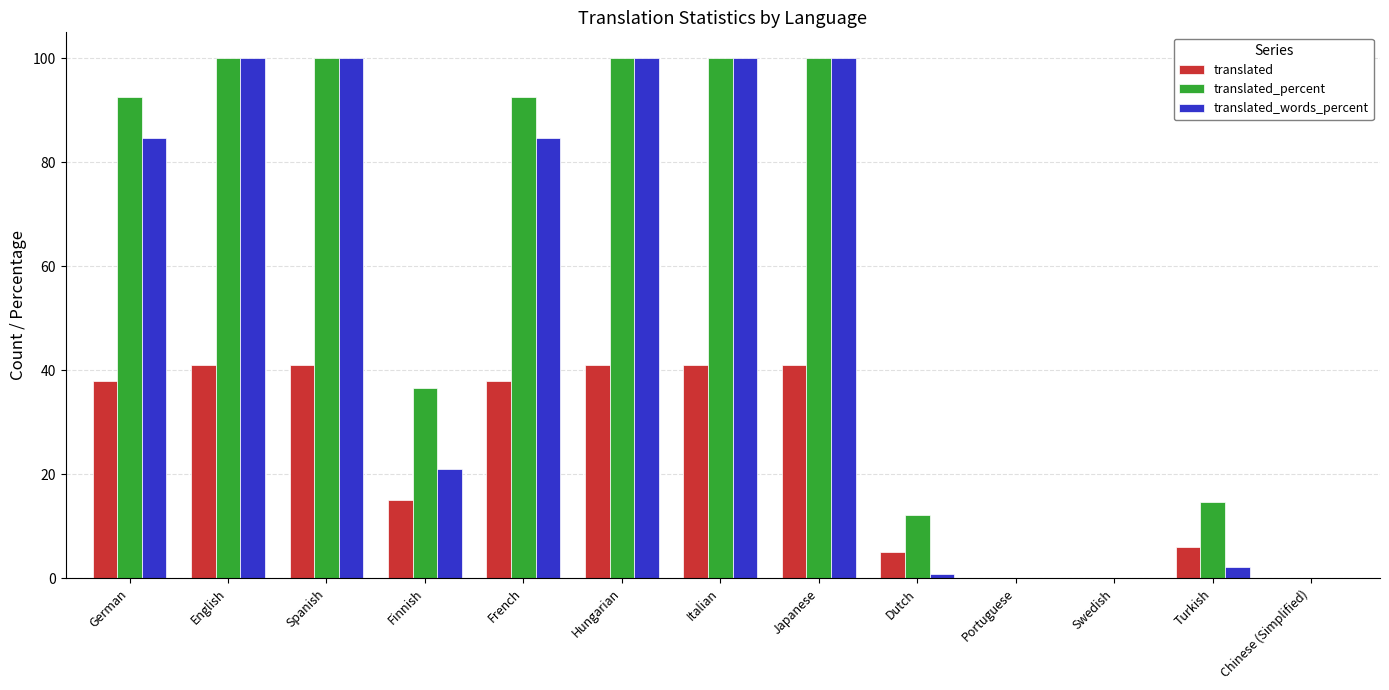

Which series has the largest total across all categories?

translated_percent